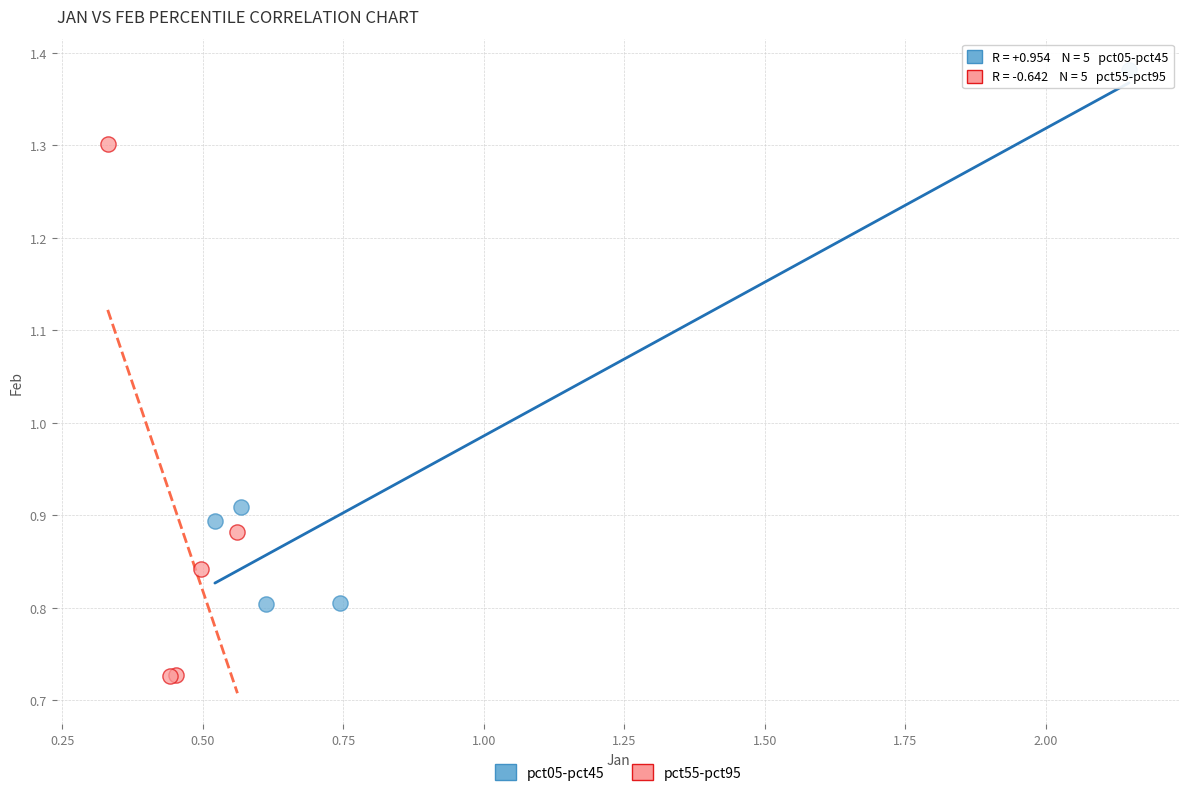

Which series reaches the maximum Y coordinate?

pct05-pct45